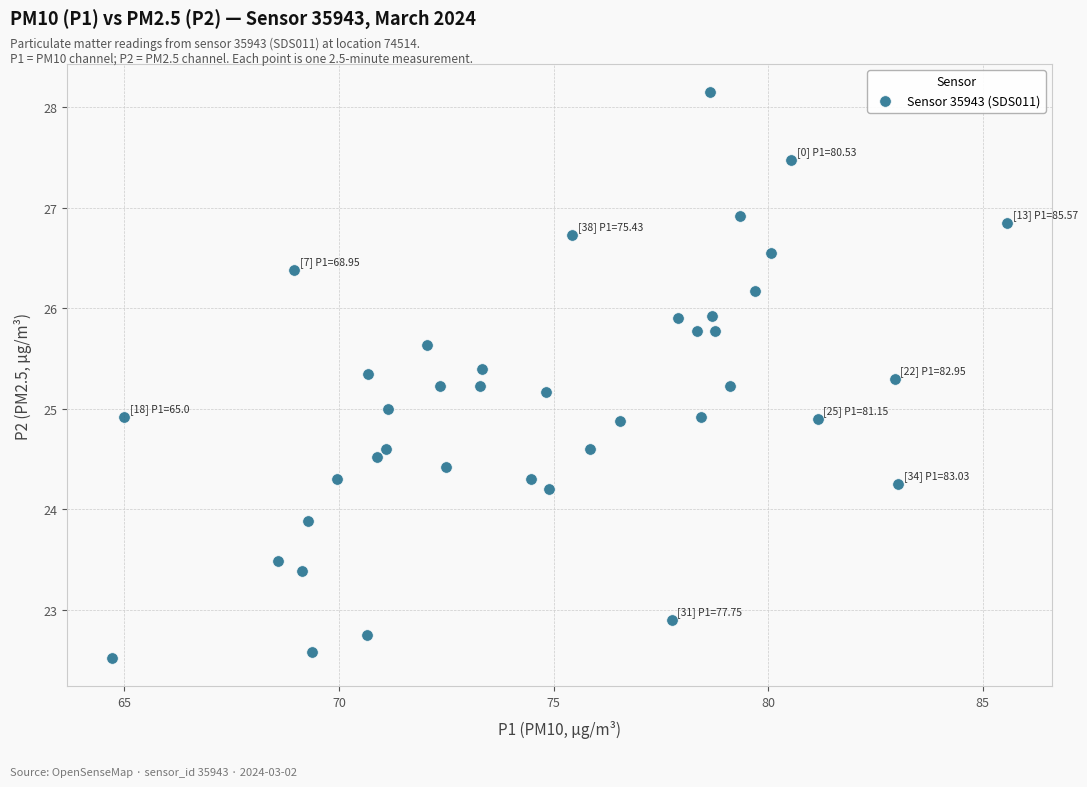

What is the range of X values (max minus min)?

20.9